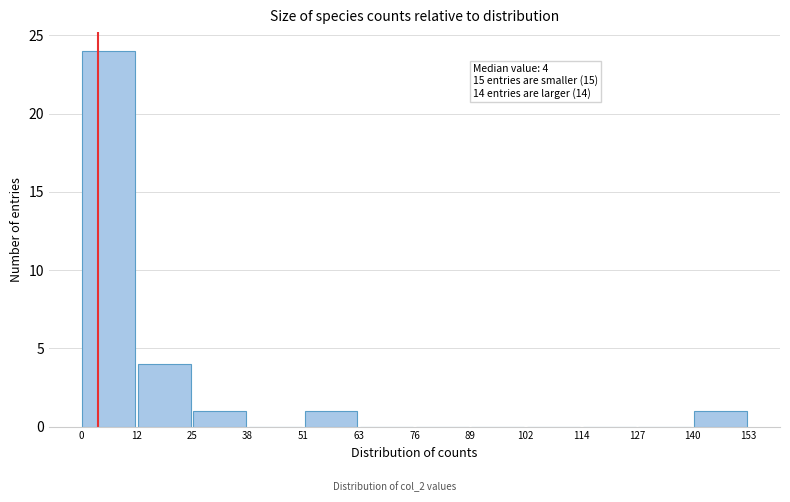

Which range on the x-axis has the tallest bar?

0 to 12